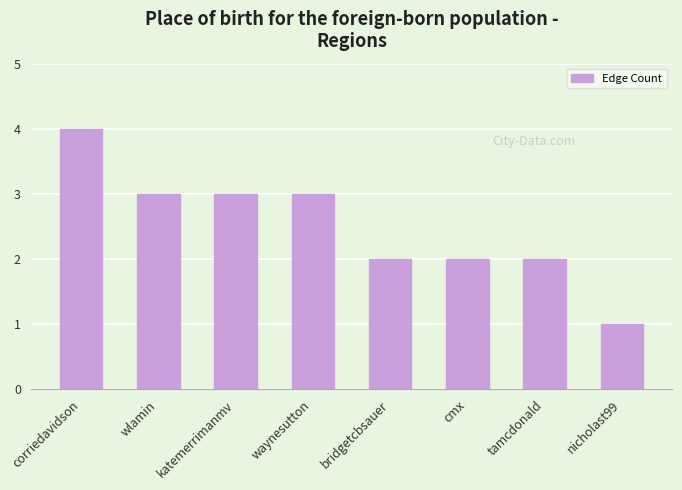

What is the label of the 2nd bar from the right?

tamcdonald